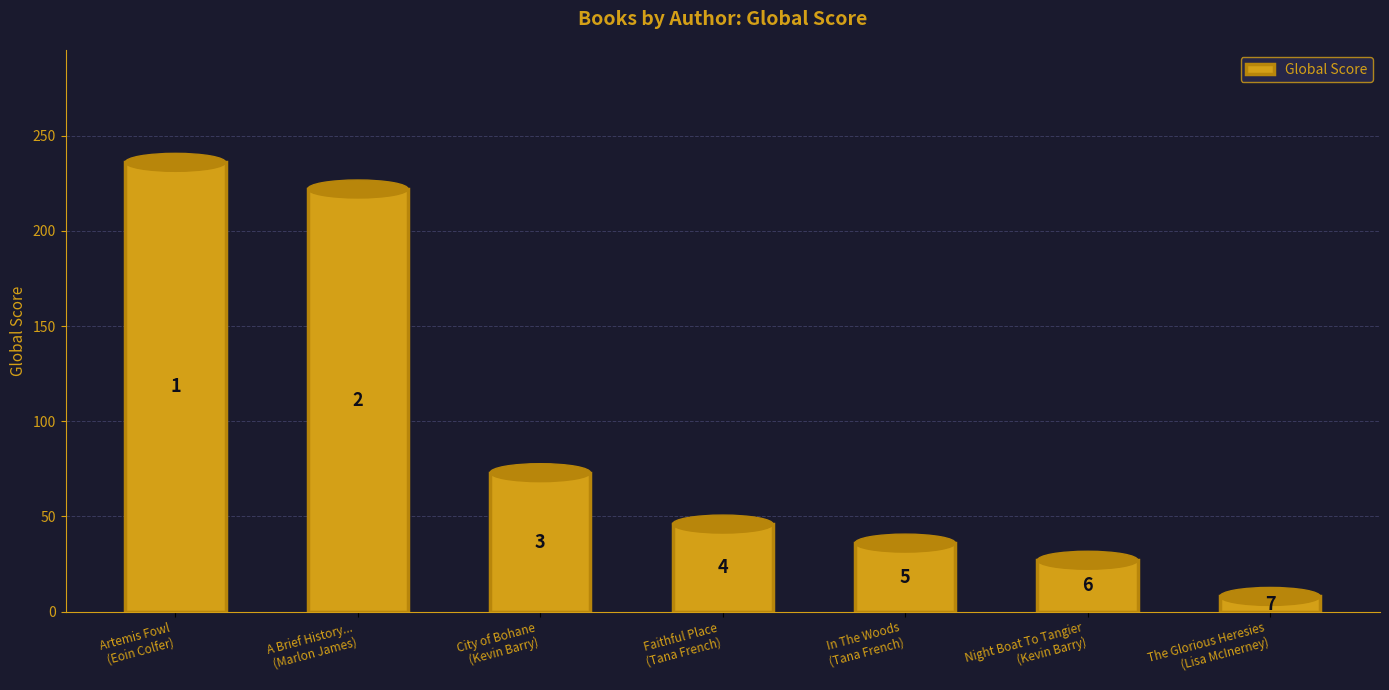

Does the chart contain any negative values?

No